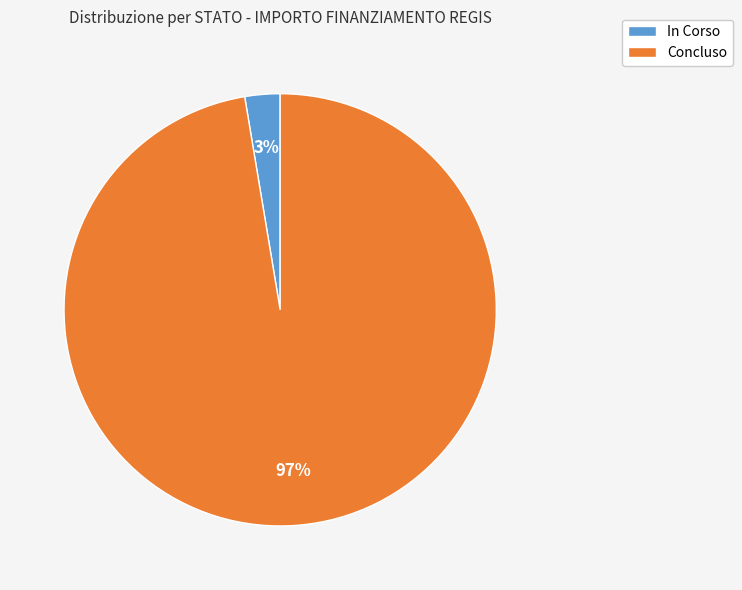

Which category has the smallest portion of the pie?

In Corso